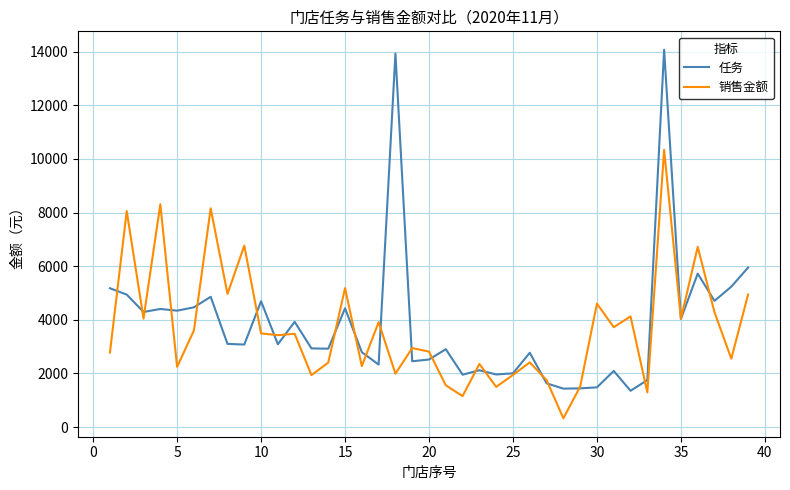

Count the number of data series in this chart.

2